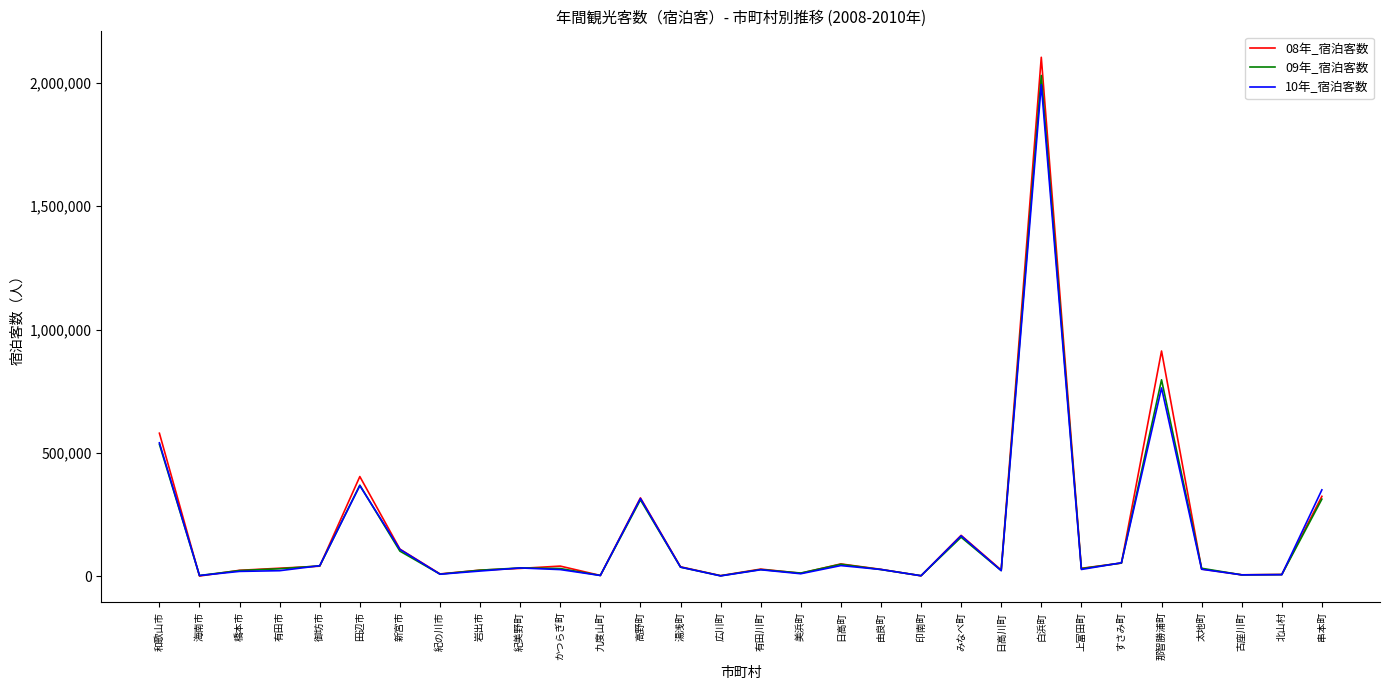

Is the value of 09年_宿泊客数 at みなべ町 greater than the value of 10年_宿泊客数 at 古座川町?

Yes